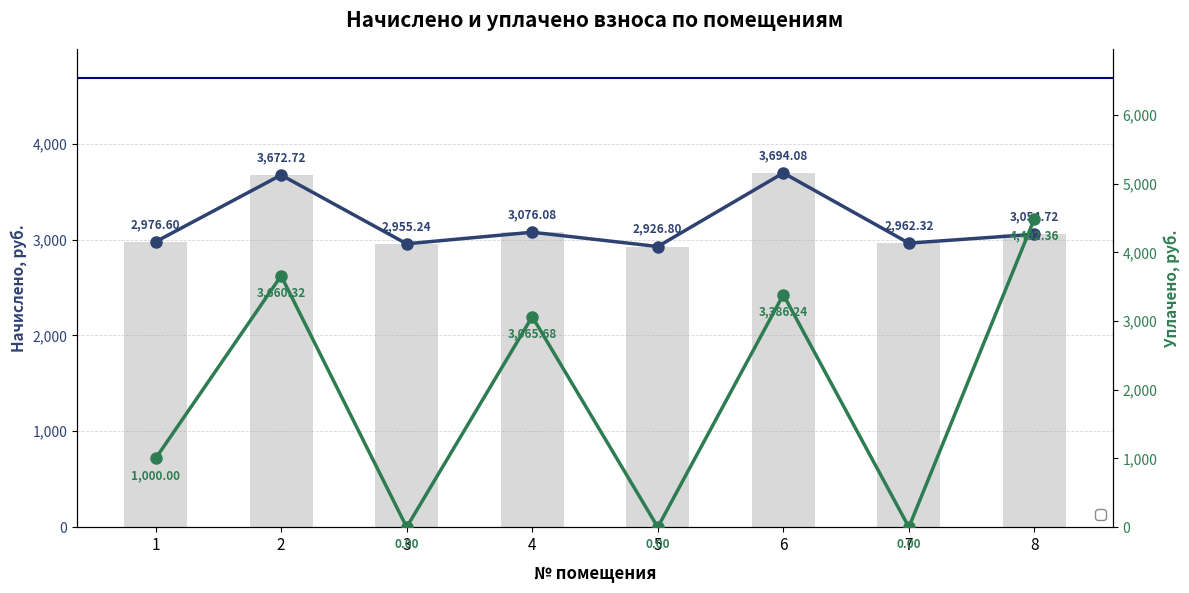

Is the value of Уплачено at 6 greater than the value of Начислено at 7?

Yes